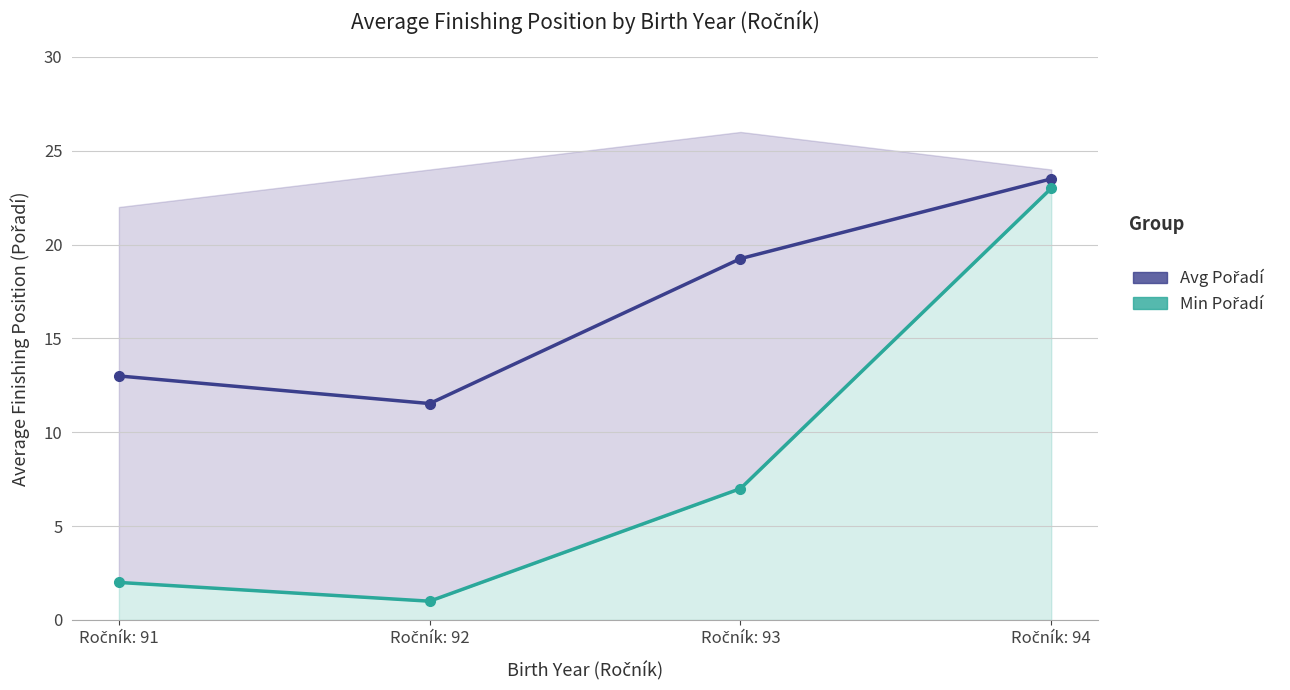

True or false: Avg Pořadí has a value of 40.5 at Ročník: 94.

False